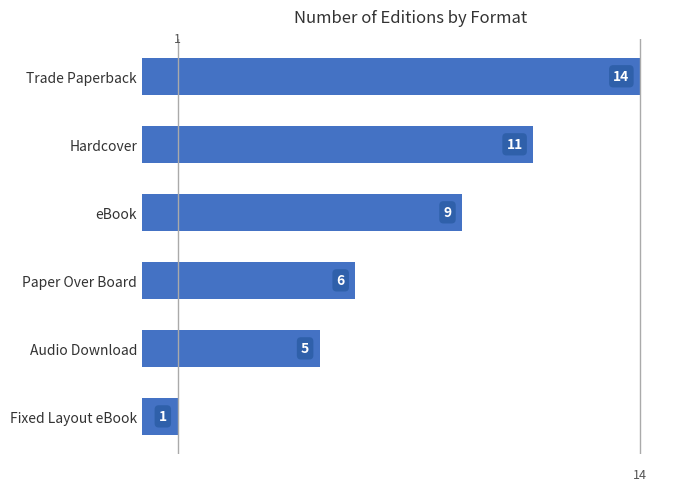

Does the chart contain stacked bars?

No